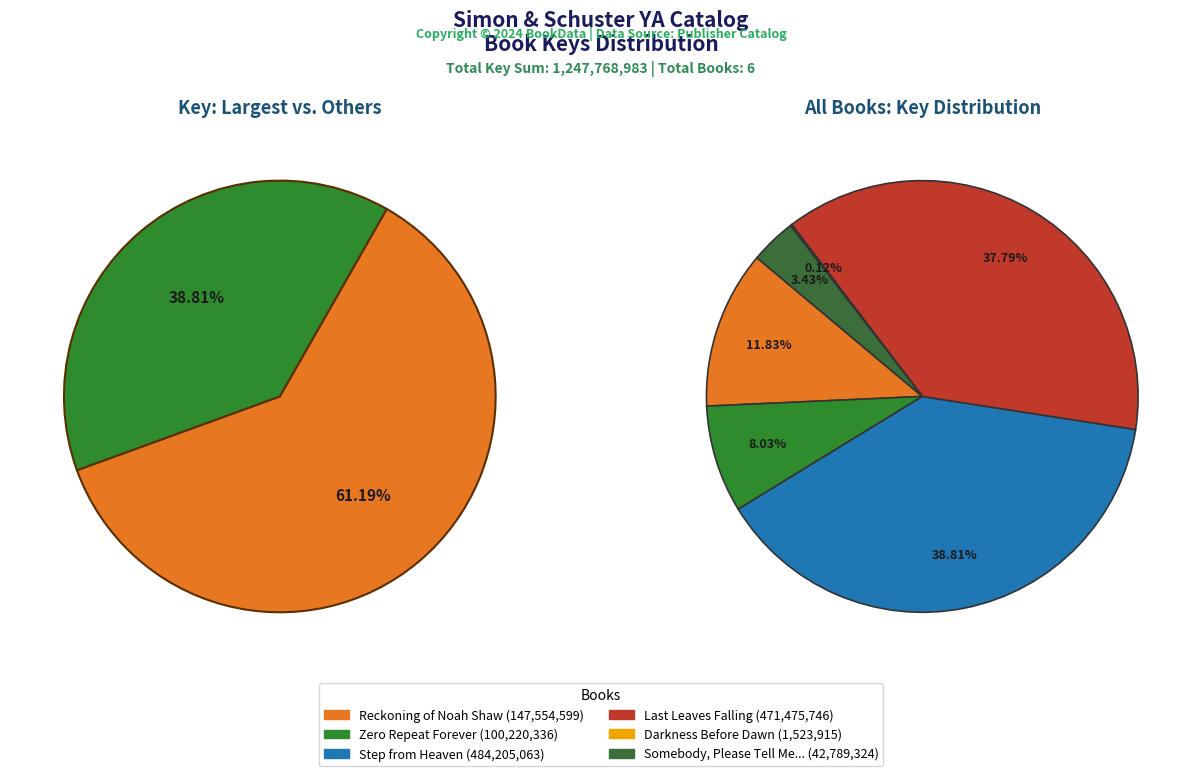

What is the change in value from Reckoning of Noah Shaw to Somebody, Please Tell Me Who I Am?

-104765275